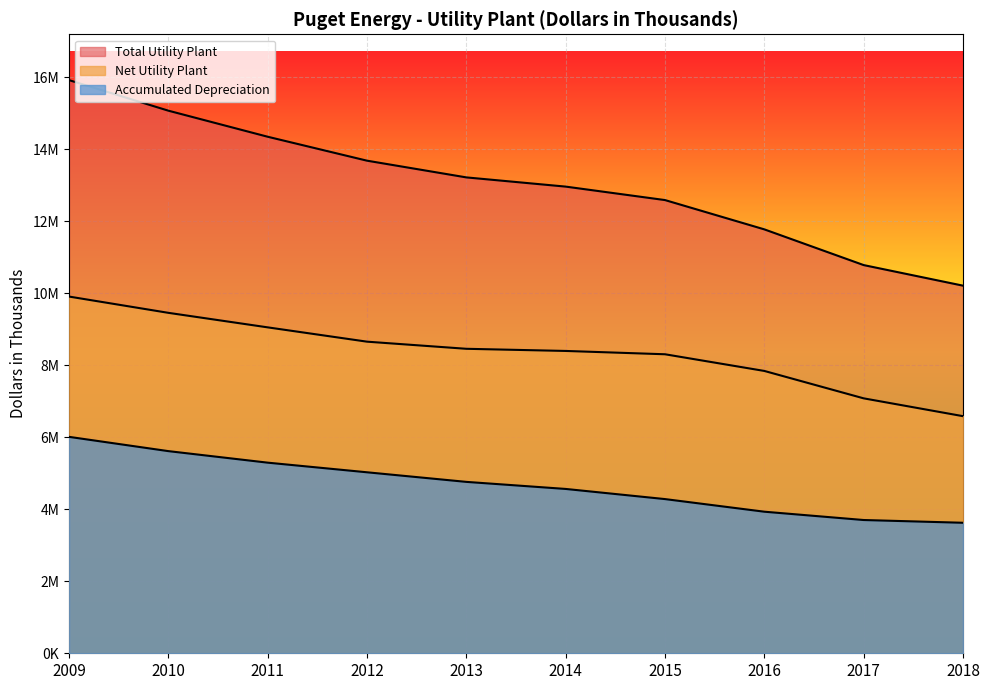

Which category has the lowest value across all series?

2018